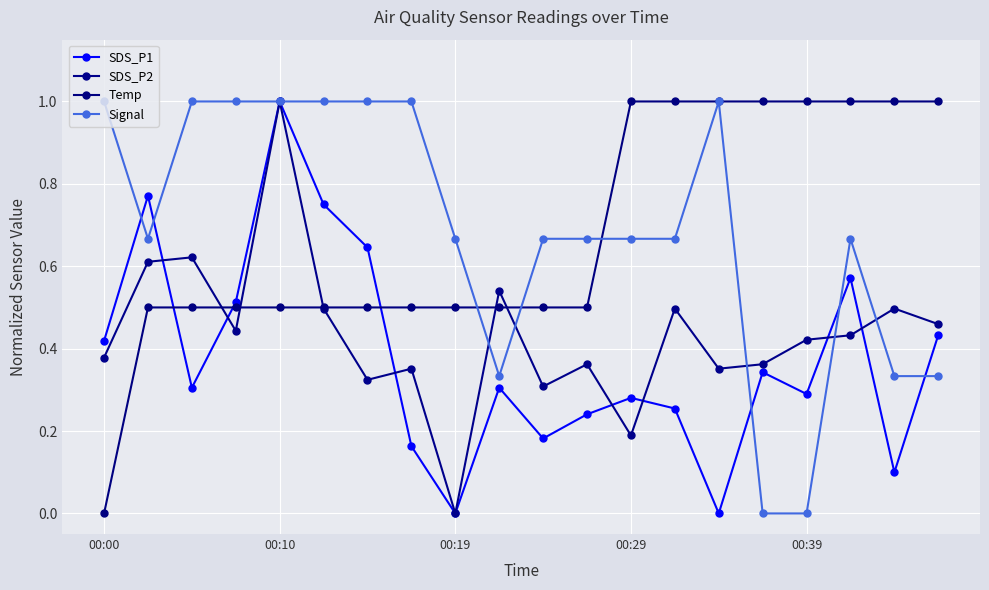

At how many categories does at least one series exceed 0?

20